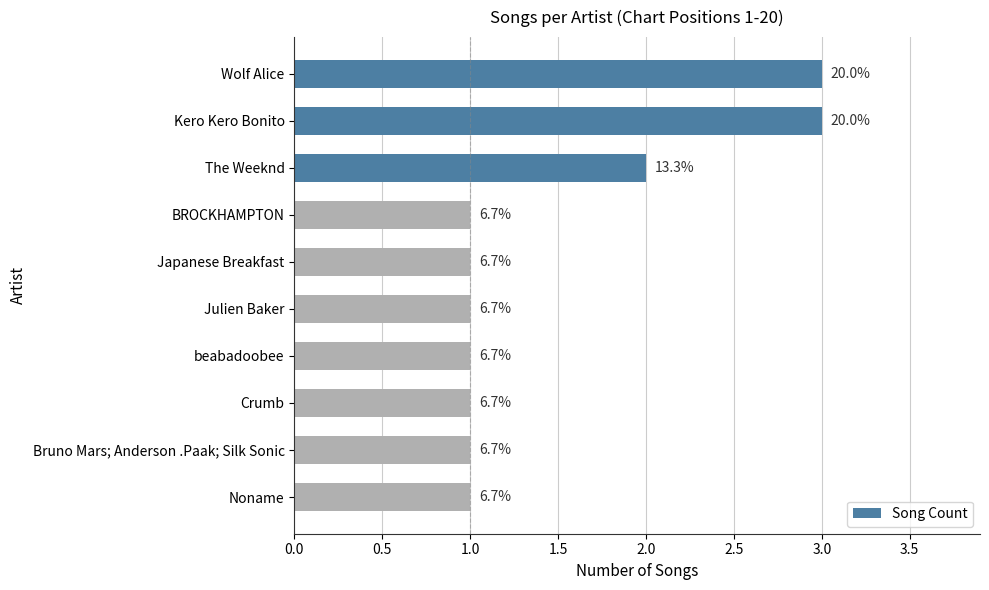

Are the bars horizontal?

Yes